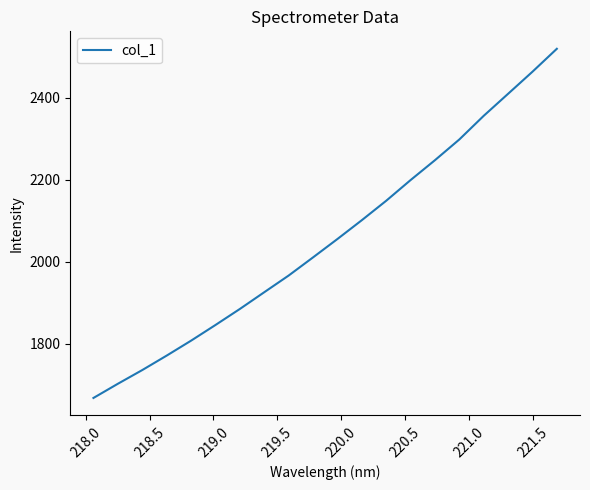

What is the smallest value displayed?

1667.4